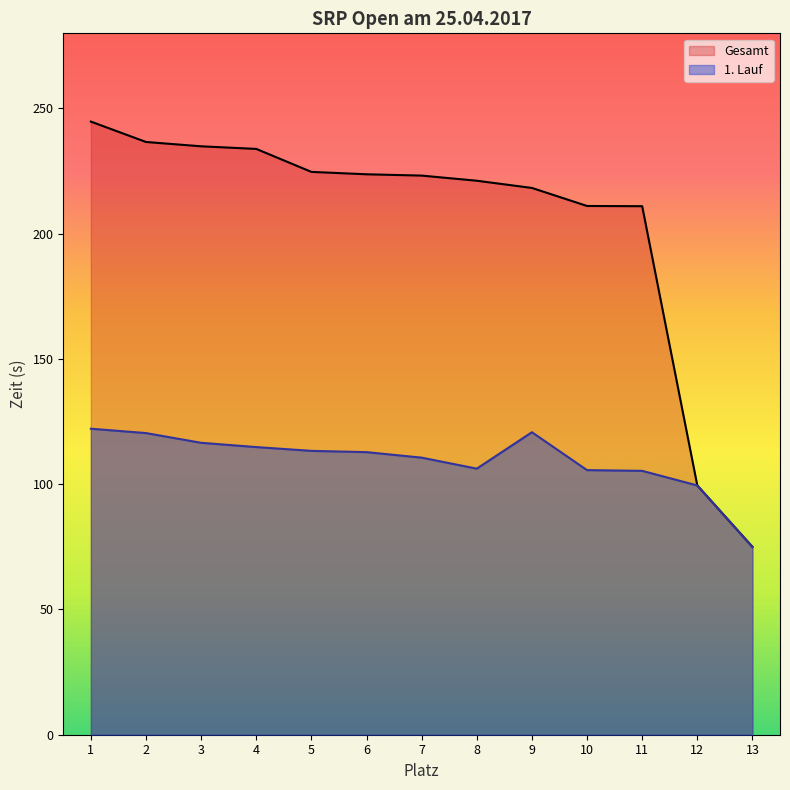

How many distinct data groups are displayed?

2